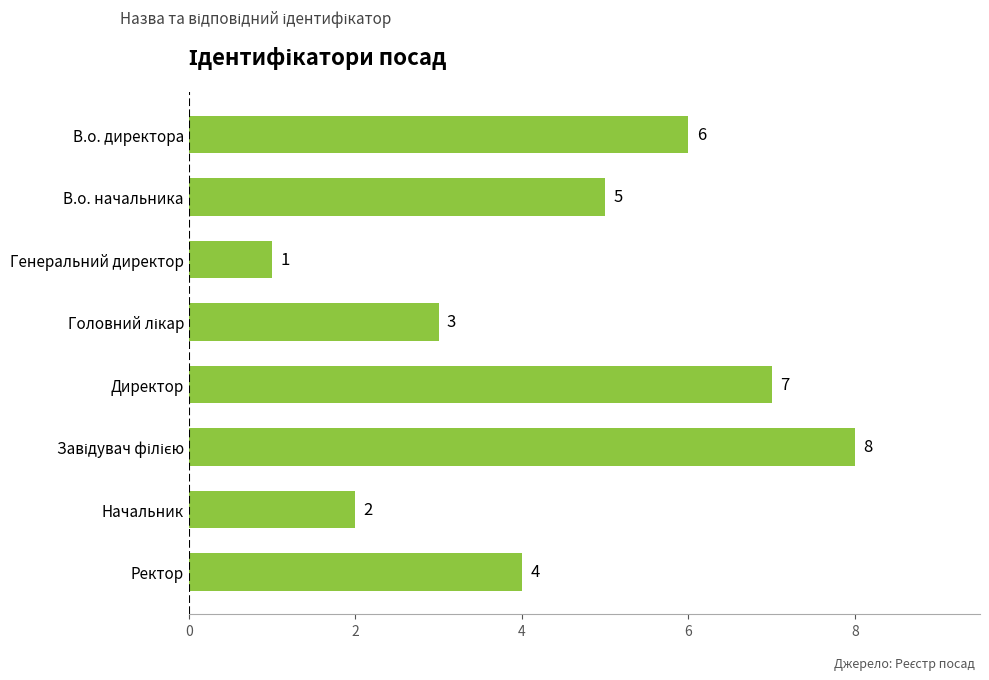

Is it true that the value at Начальник is 2?

True